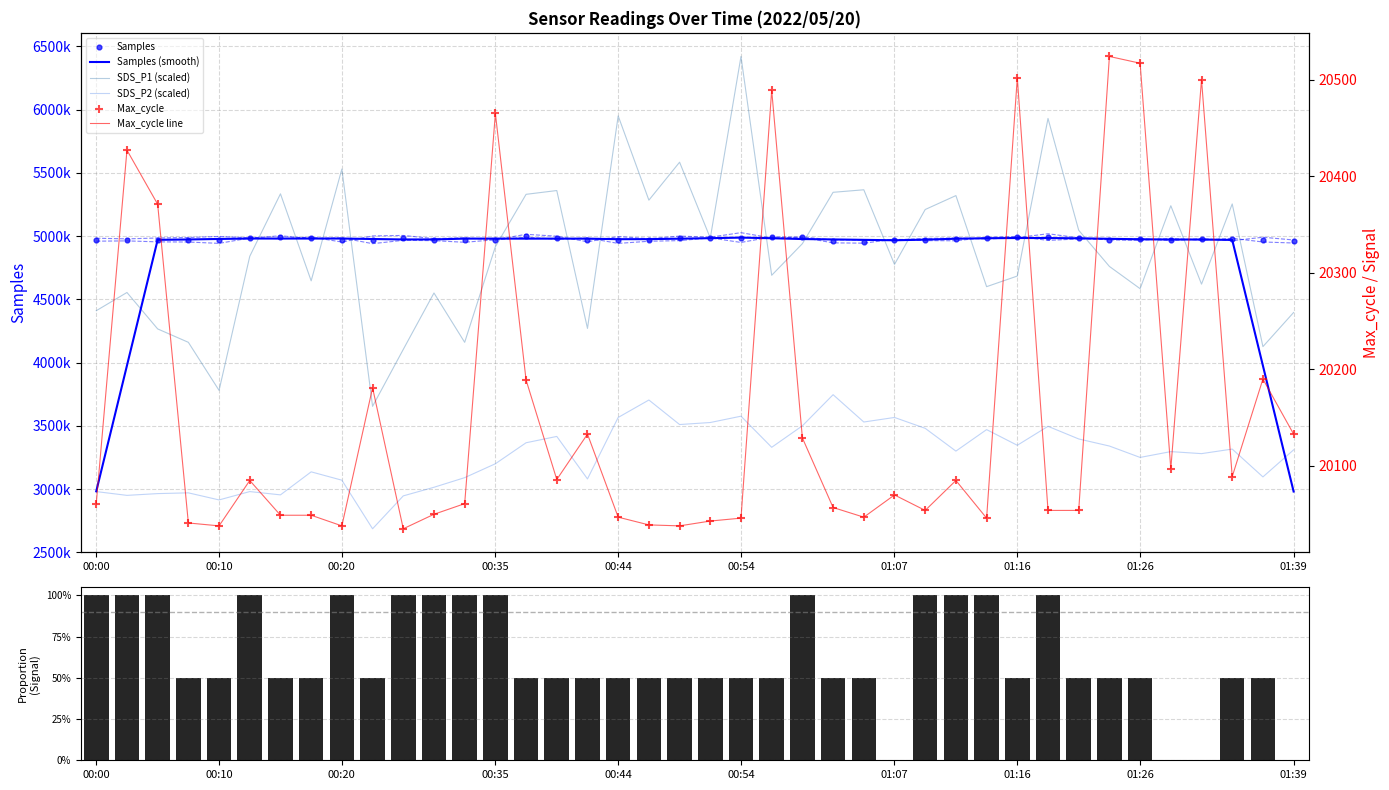

Is the value of Samples at 00:22 greater than the value of Max_cycle at 00:03?

Yes